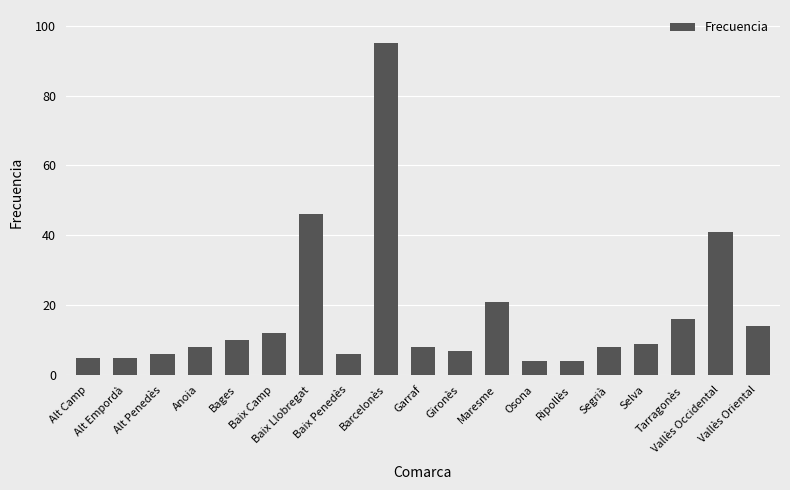

What is the maximum value shown in the chart?

95